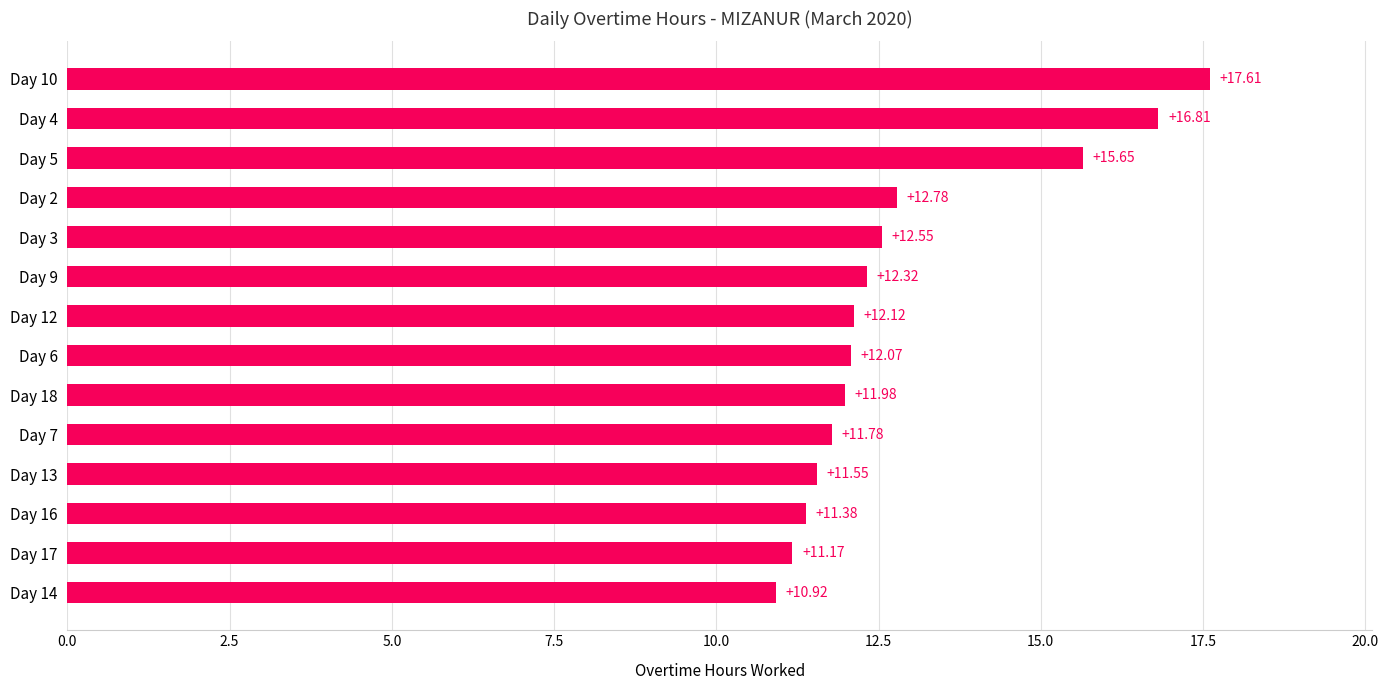

What is the maximum value shown in the chart?

17.6